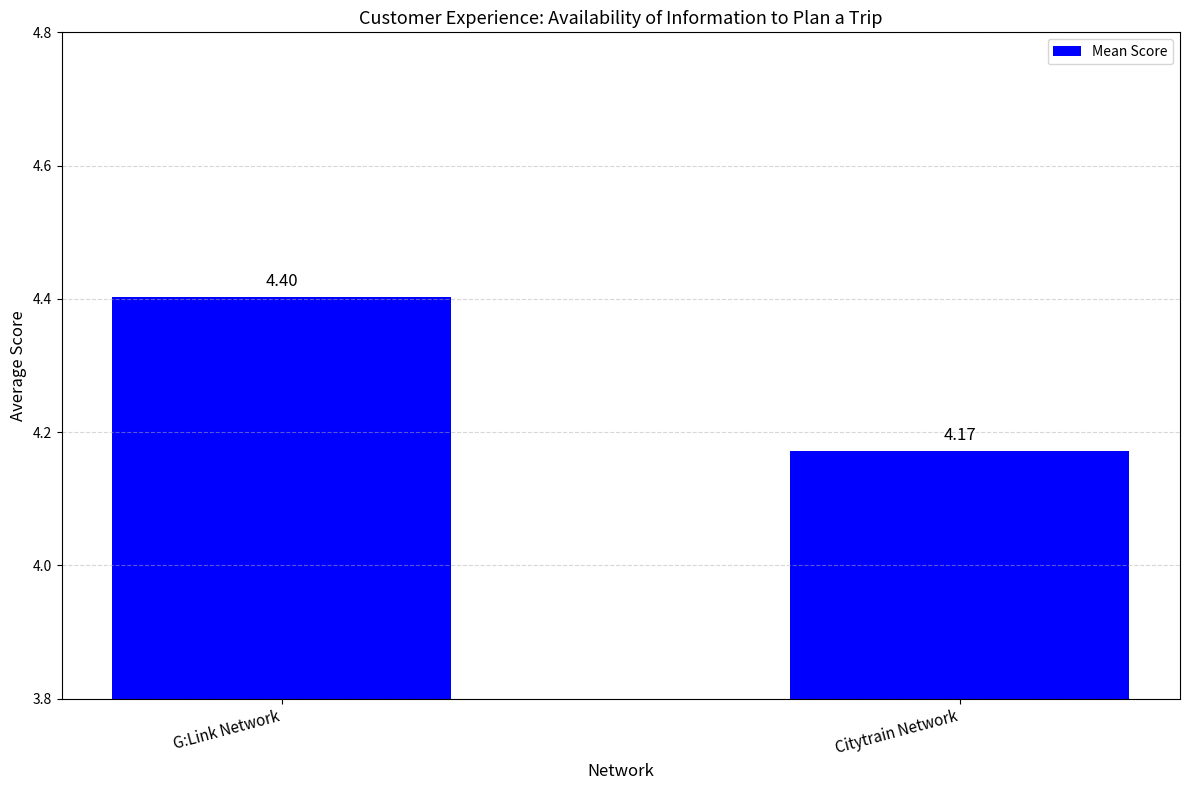

Where is the data nearest to the value 4?

Citytrain Network